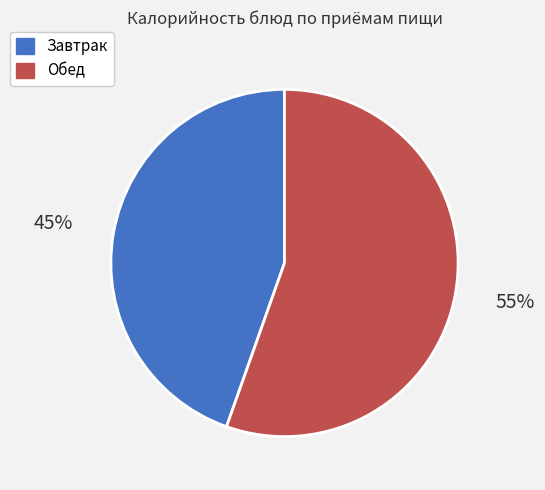

Is there any slice that represents more than half of the pie?

Yes